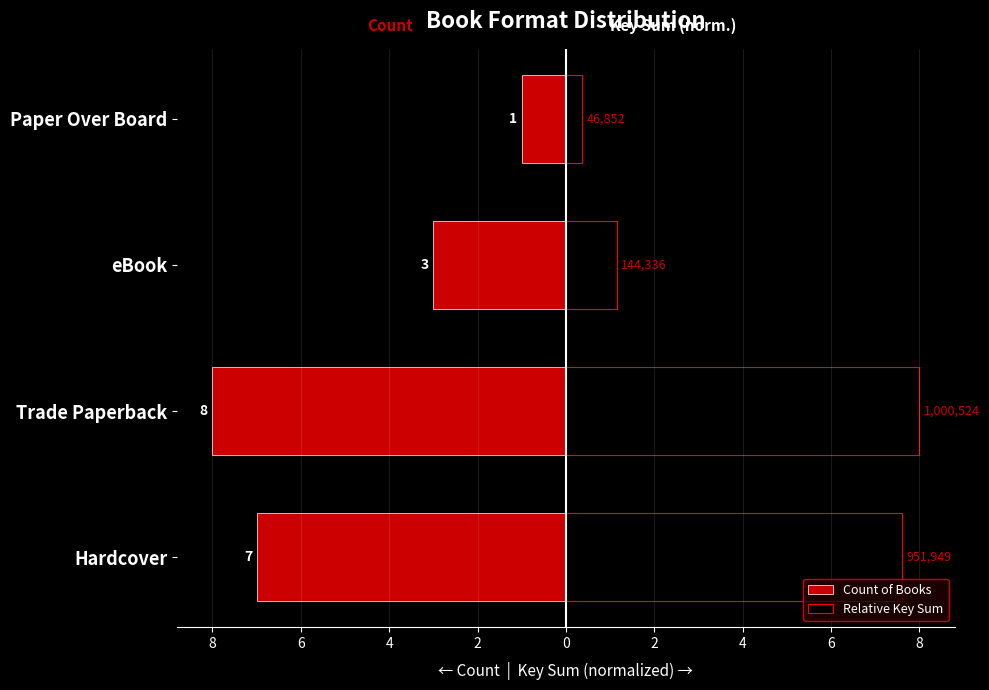

What is the approximate value of Relative Key Sum at eBook?

1.2